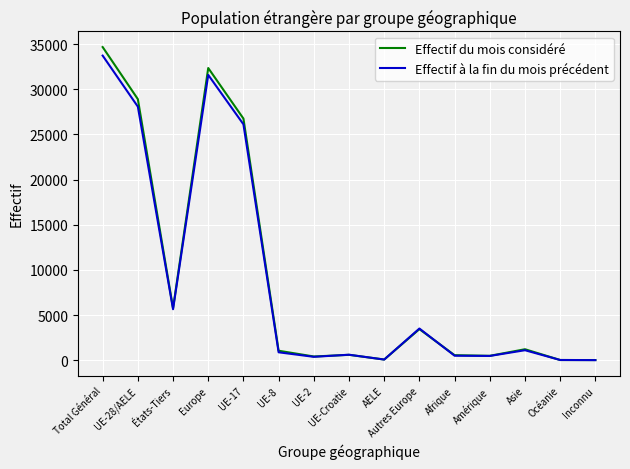

What is the sum of the Effectif à la fin du mois précédent values at Europe and UE-8?

32461